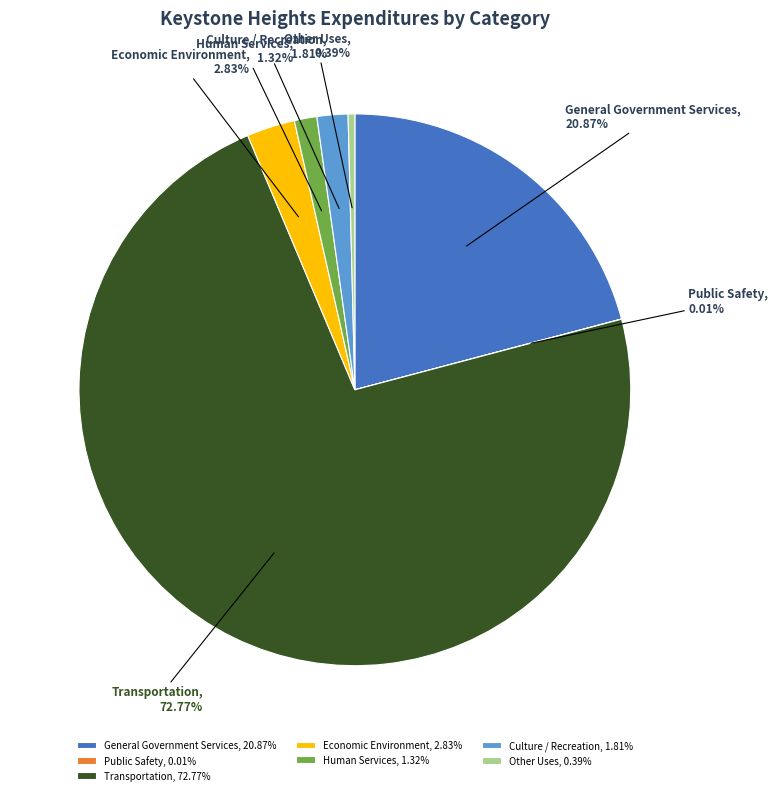

What is the largest slice in the pie chart?

Transportation